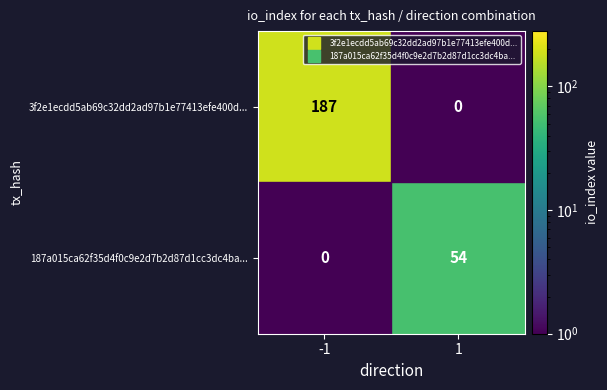

Is it true that 3f2e1ecdd5ab69c32dd2ad97b1e77413efe400d... equals 281.0 at -1?

False